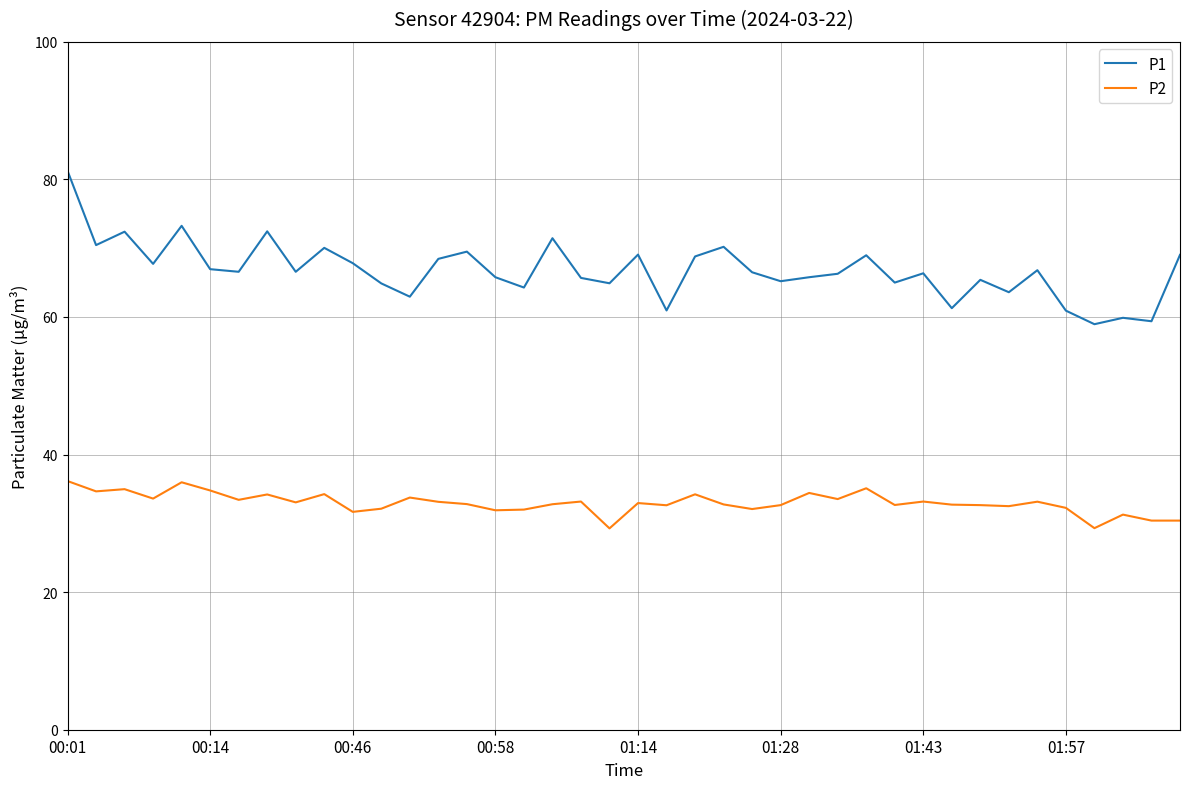

How many series are shown in this chart?

2